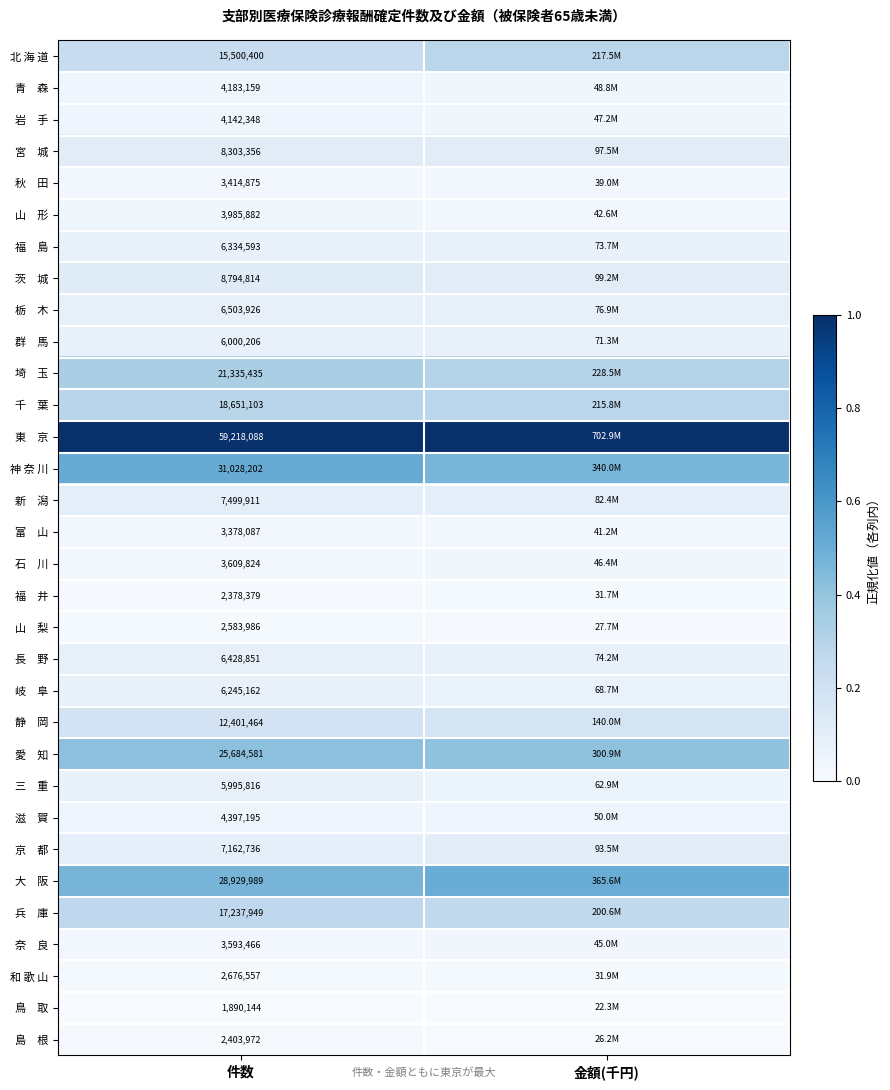

Which has a higher value, 金額(千円) or 件数?

金額(千円)